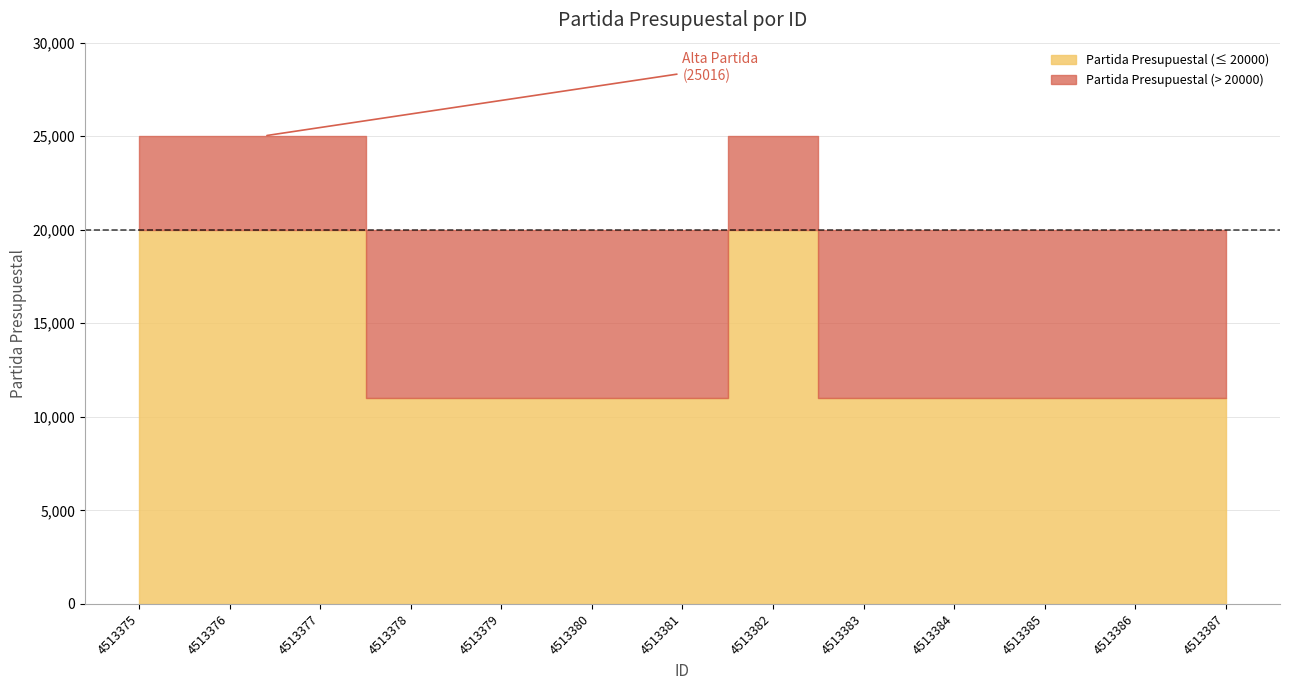

How many categories are shown in the chart?

13